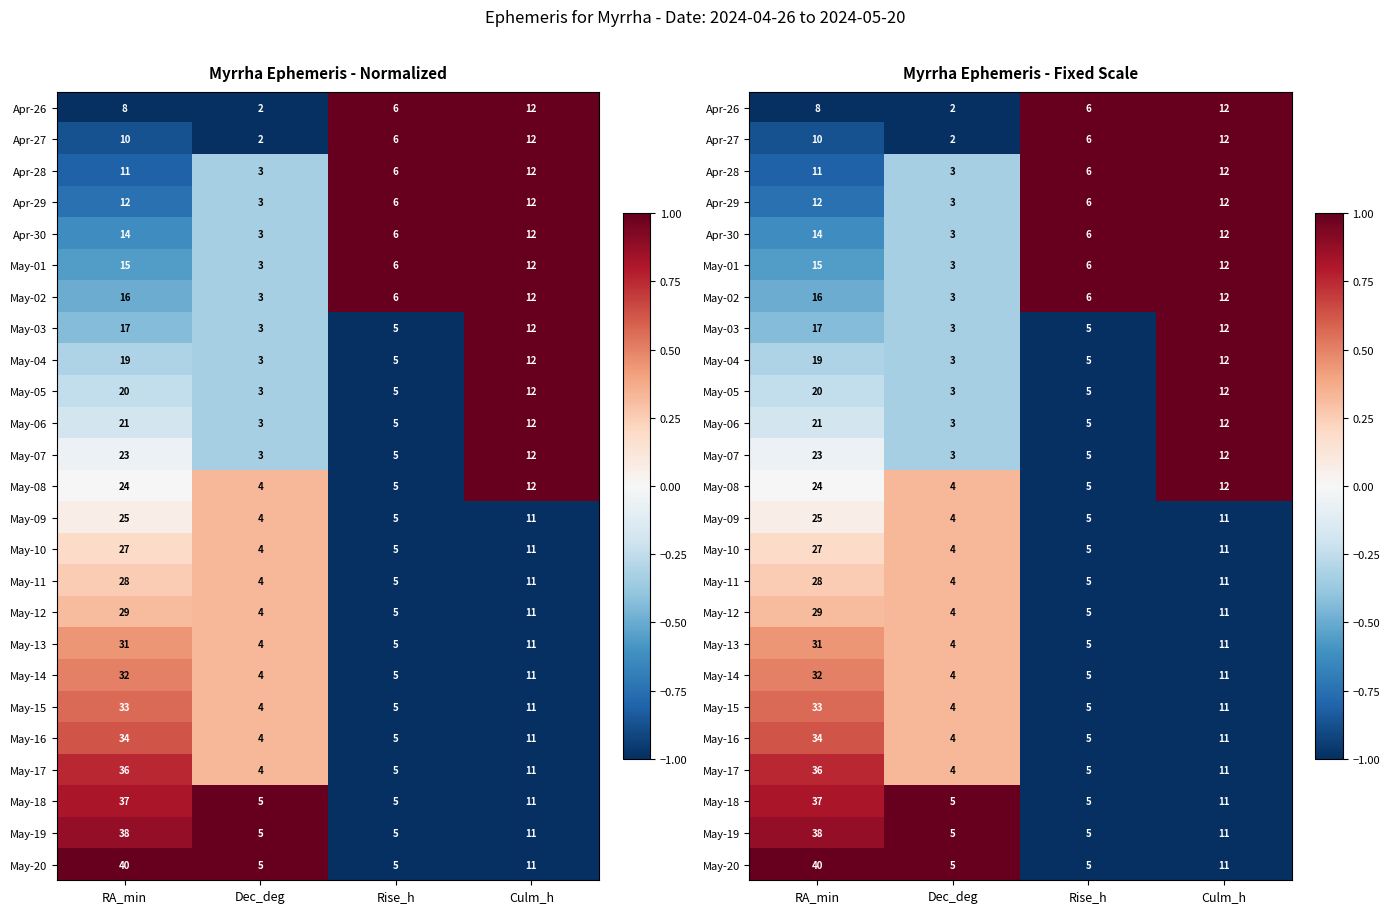

How many data points does each series have?

4